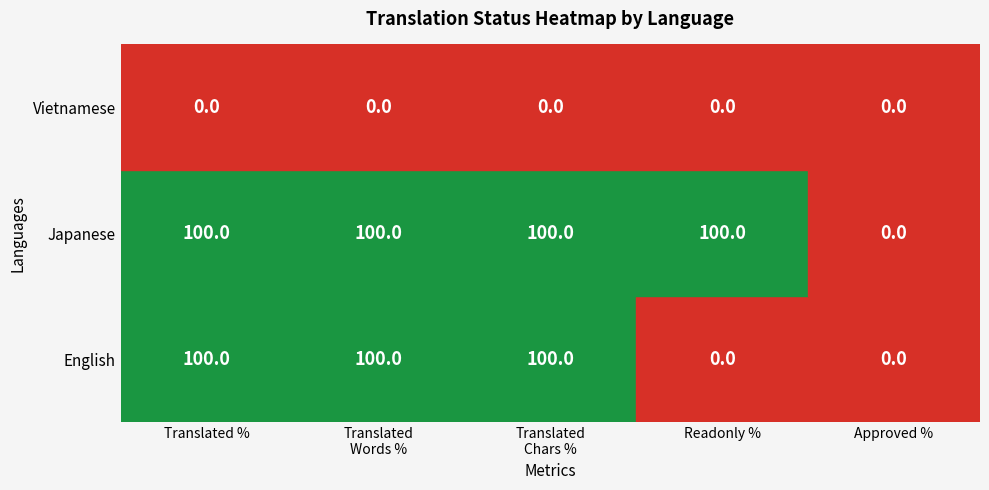

True or false: translated_percent has a value of 0 at Vietnamese.

True